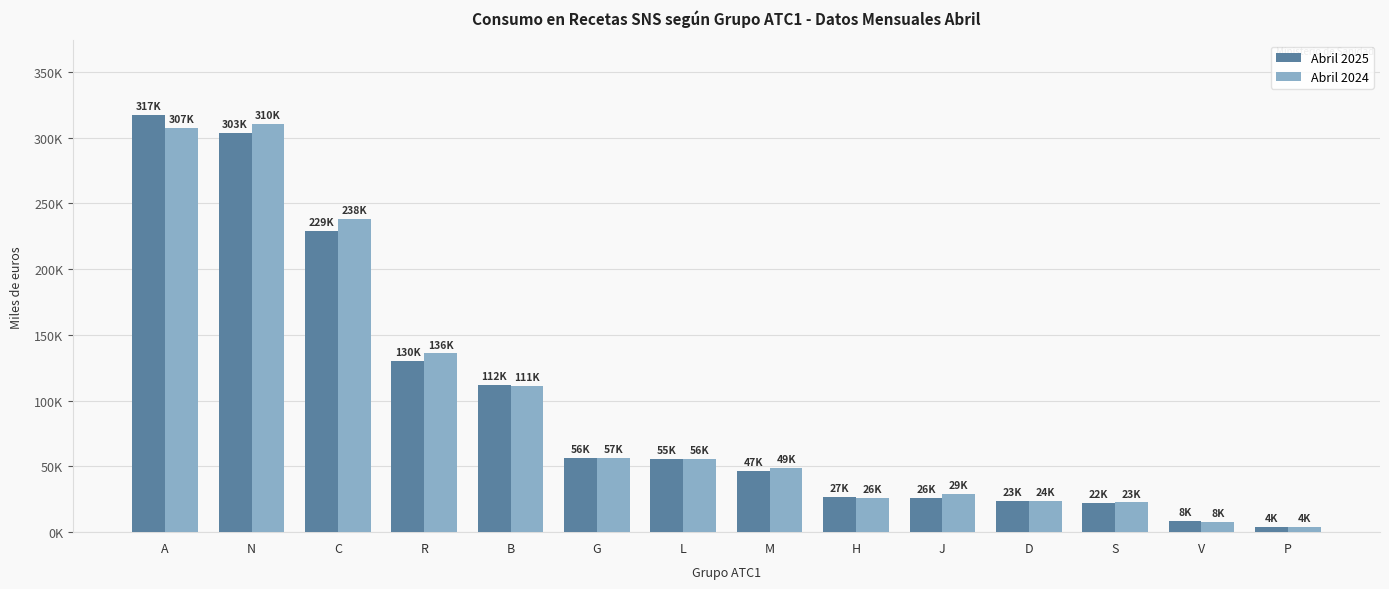

Which category has the highest value in the Abril 2025 series?

A